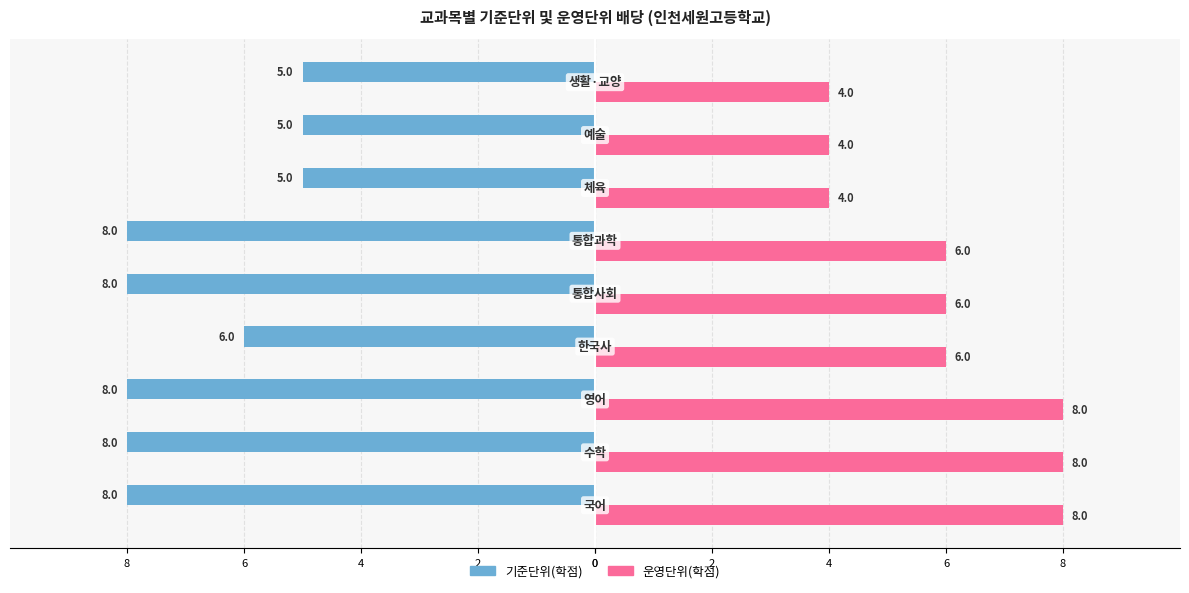

What are all the series names shown in the legend?

기준단위(학점), 운영단위(학점)